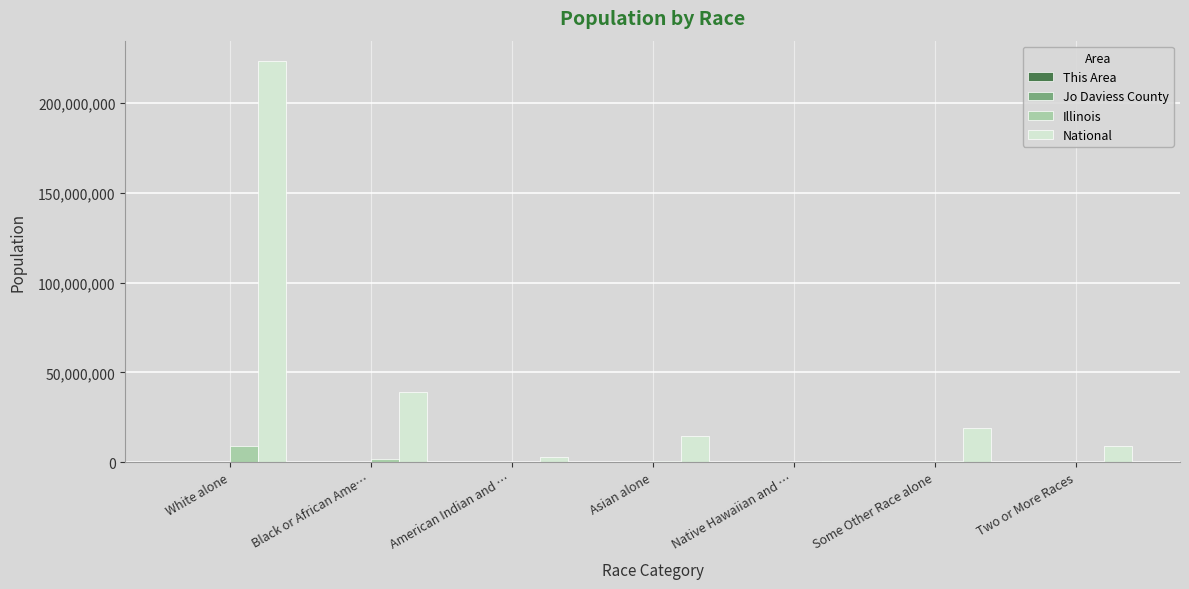

The National series shows 22665980 at Asian alone. True or false?

False